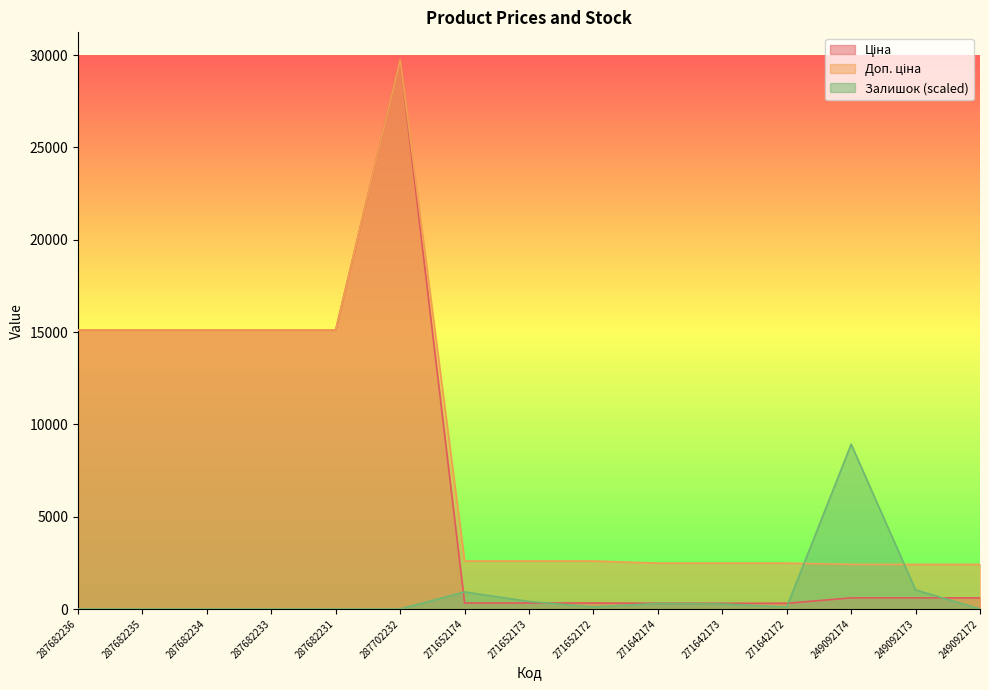

Where does the Доп. ціна series first go above 2598?

287682236